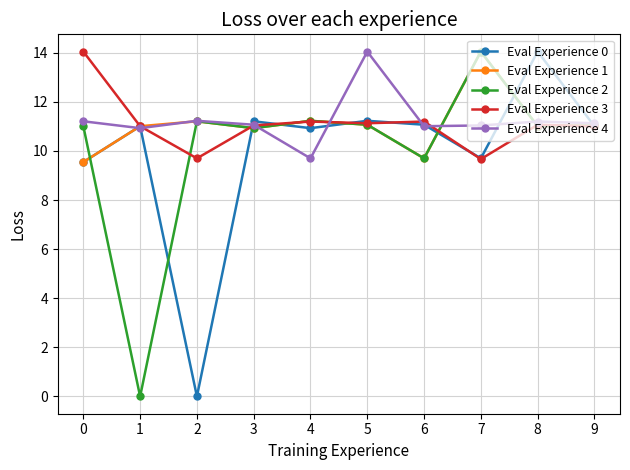

What is the lowest value of the Eval Experience 4 series?

9.7